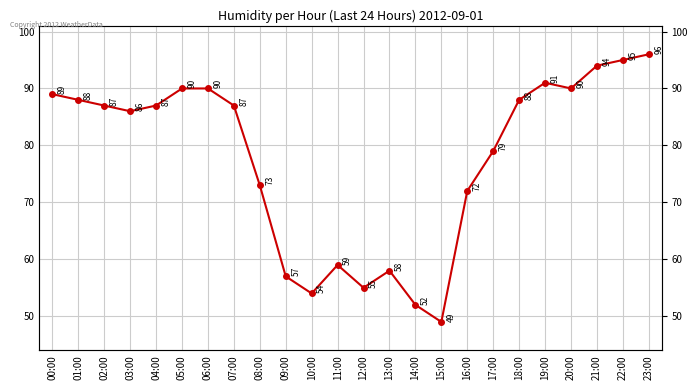

What is the smallest value displayed?

49